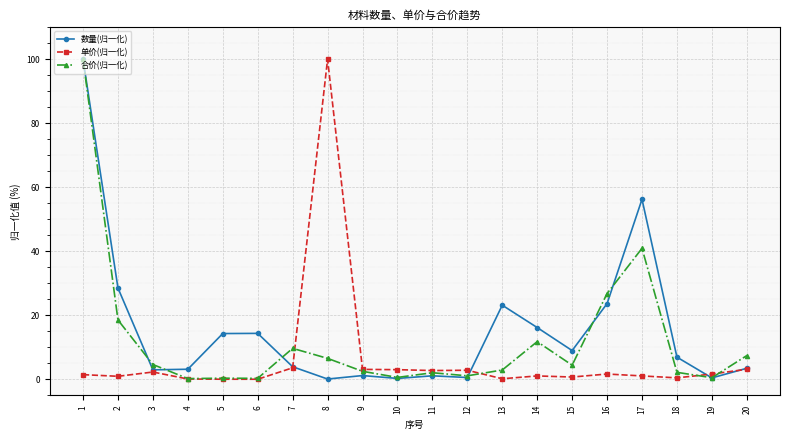

True or false: 数量(归一化) has more than 0 points higher than both neighbors.

True